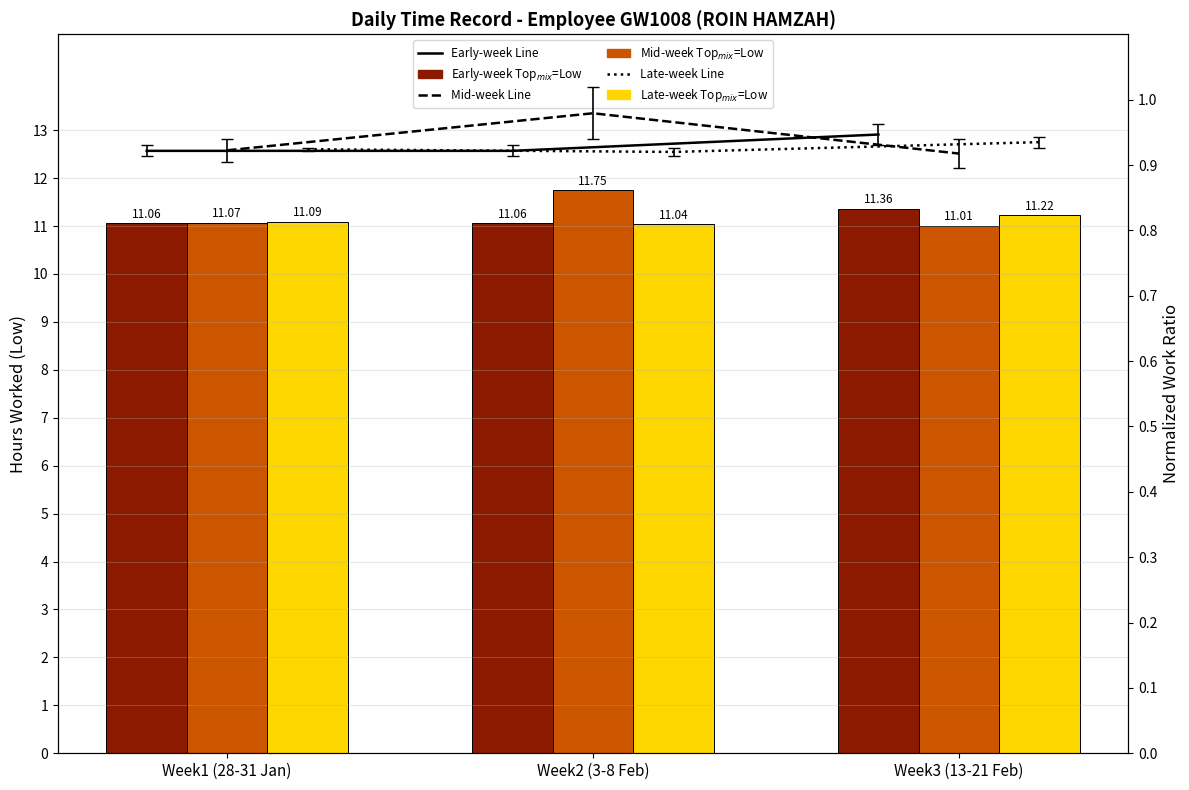

Rank the categories by Late-week (Young) value from lowest to highest.

Week2 (3-8 Feb), Week1 (28-31 Jan), Week3 (13-21 Feb)